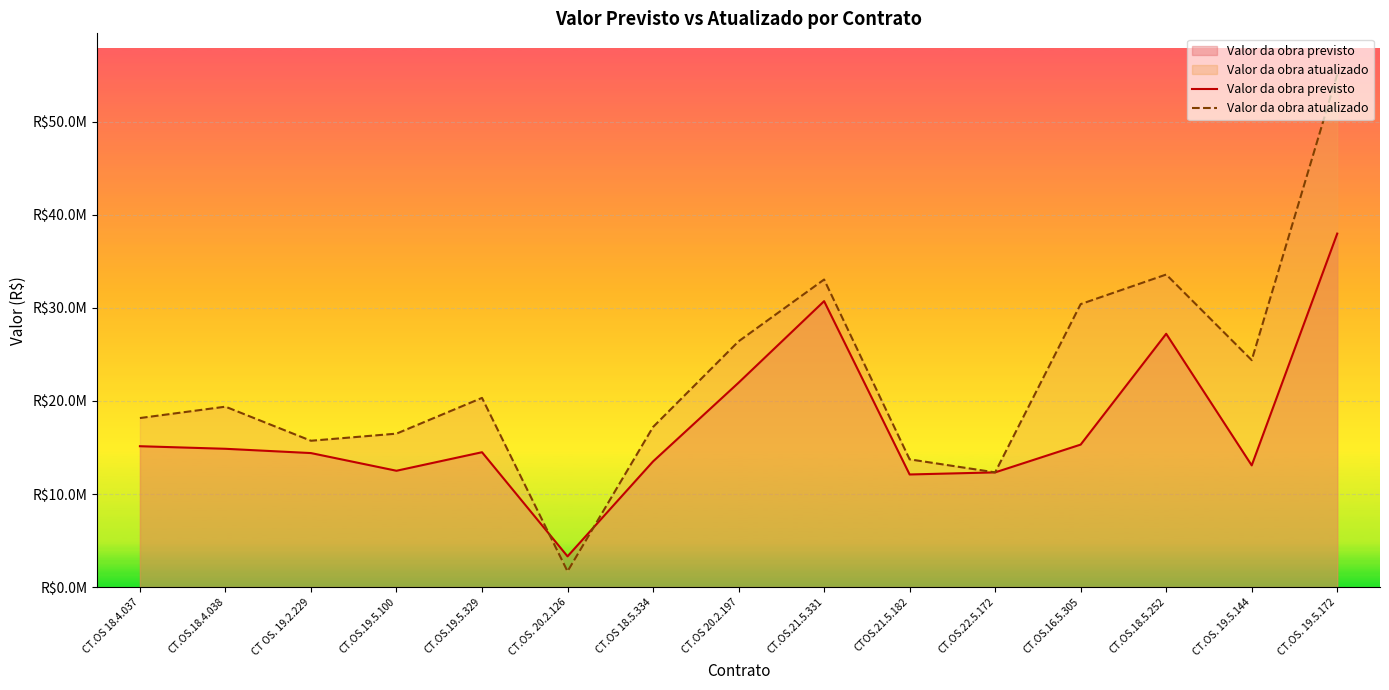

Reading left to right, list all the values displayed in this chart.

Valor da obra previsto: CT.OS 18.4.037=15135522.7	CT.OS.18.4.038=14859704.0	CT OS. 19.2.229=14399000.0	CT.OS.19.5.100=12499000.0	CT.OS.19.5.329=14490000.0	CT.OS. 20.2.126=3301499.4	CT.OS 18.5.334=13500000.0	CT.OS 20.2.197=21961809.3	CT.OS.21.5.331=30721034.7	CTOS.21.5.182=12100000.0	CT.OS.22.5.172=12325000.0	CT.OS.16.5.305=15310697.8	CT.OS.18.5.252=27215297.2	CT.OS. 19.5.144=13075687.7	CT.OS. 19.5.172=37980890.8
Valor da obra atualizado: CT.OS 18.4.037=18162428.4	CT.OS.18.4.038=19384142.0	CT OS. 19.2.229=15722821.7	CT.OS.19.5.100=16487206.9	CT.OS.19.5.329=20328102.1	CT.OS. 20.2.126=1689715.6	CT.OS 18.5.334=17200176.6	CT.OS 20.2.197=26403688.9	CT.OS.21.5.331=33046812.9	CTOS.21.5.182=13724636.9	CT.OS.22.5.172=12325000.0	CT.OS.16.5.305=30403715.0	CT.OS.18.5.252=33582229.5	CT.OS. 19.5.144=24382650.7	CT.OS. 19.5.172=55090052.4